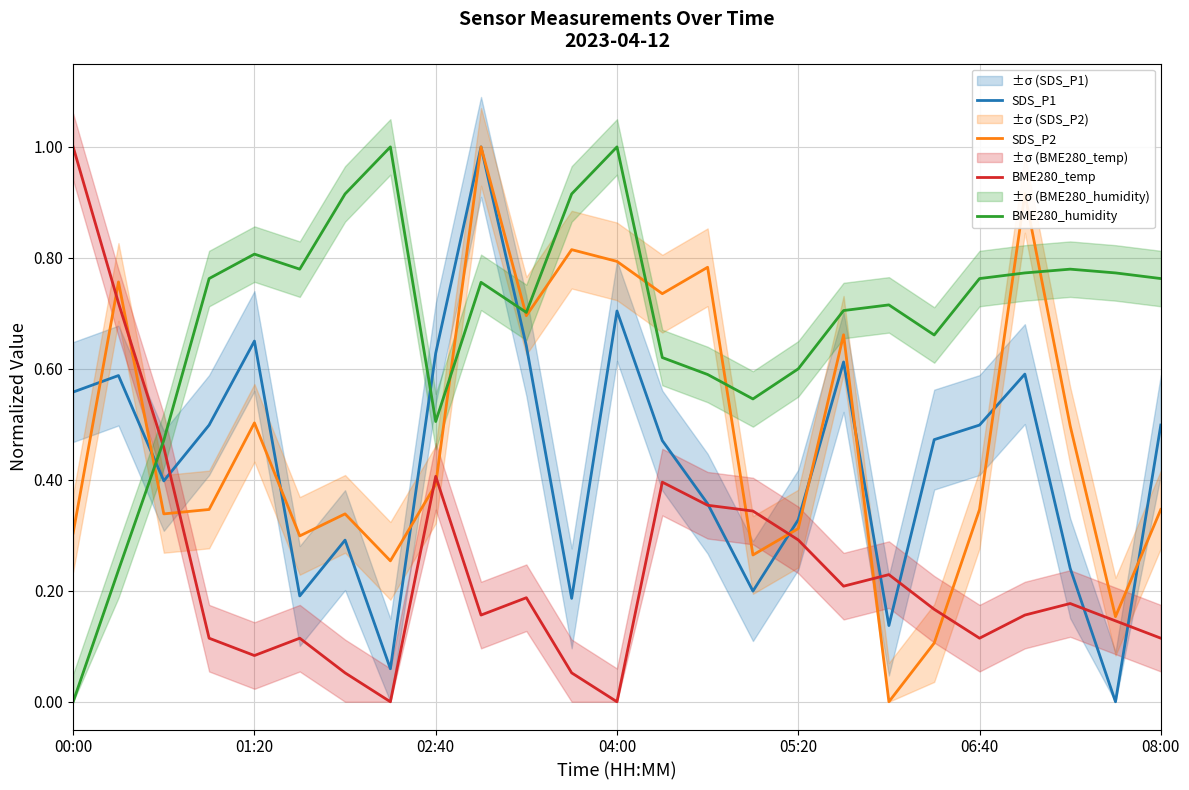

After their last crossing, which series has the higher values: BME280_temp or SDS_P2?

SDS_P2